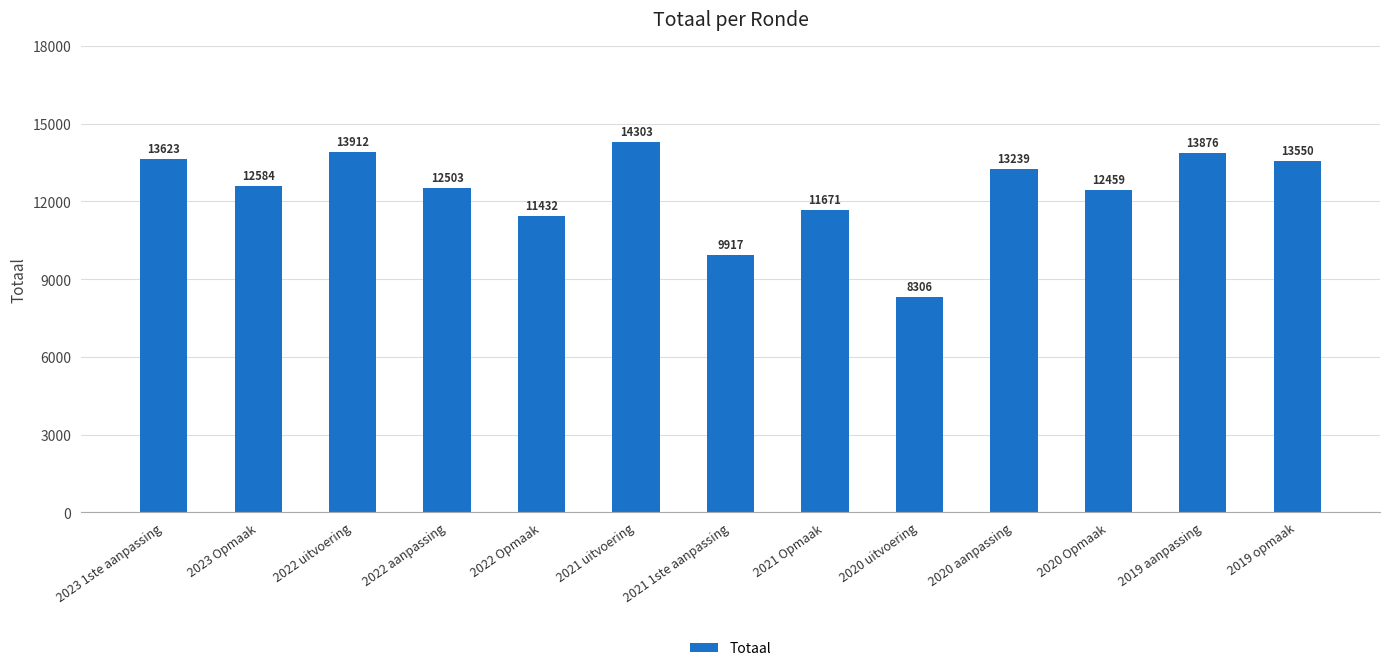

The value at 2023 1ste aanpassing is 13623. True or false?

True